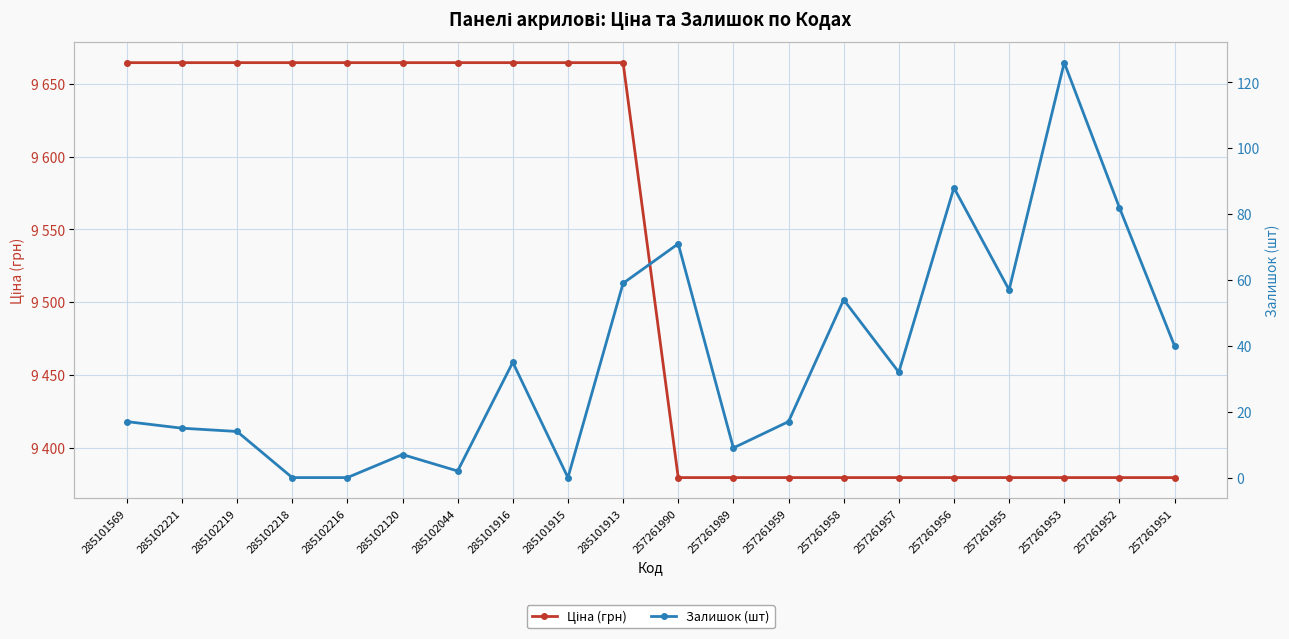

The value of Ціна (грн) at 257261989 is 9379.3. True or false?

True